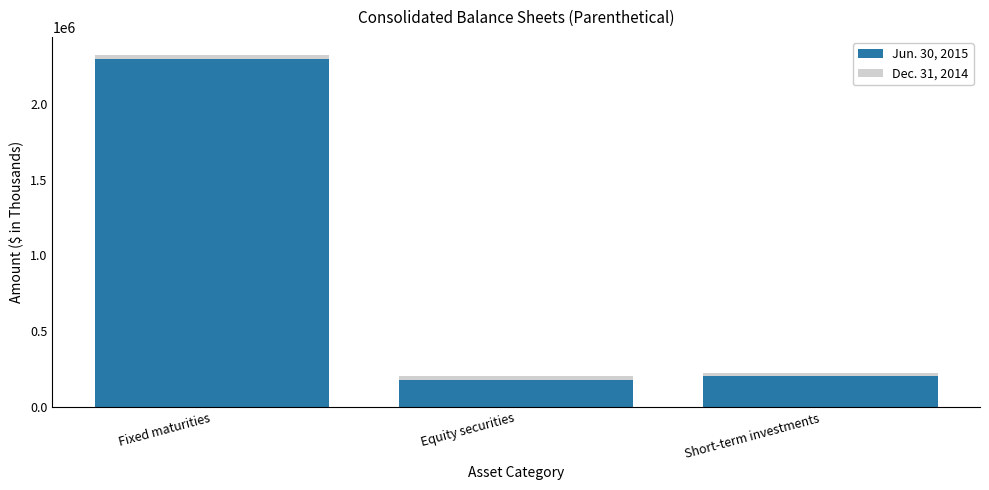

At which label does Jun. 30, 2015 reach its peak?

Fixed maturities